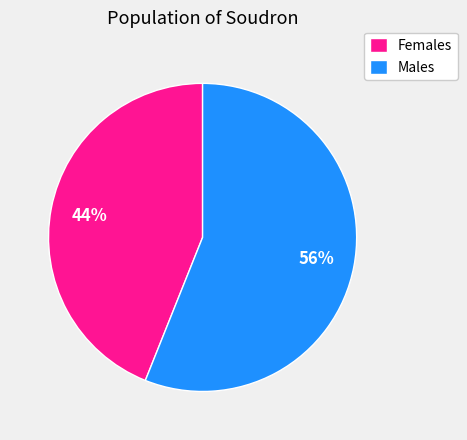

Approximately how many times larger is the value at Males compared to Females?

1.3